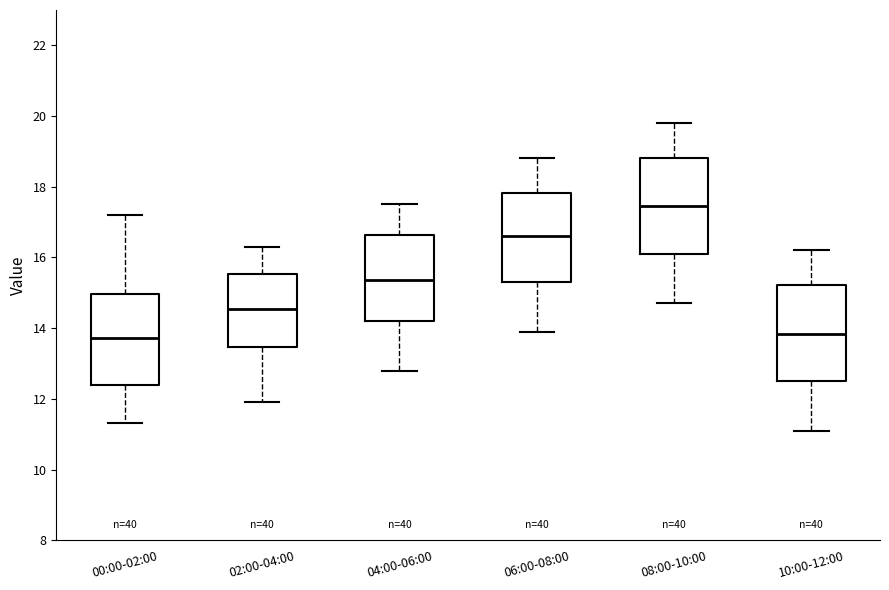

Reading left to right, read every box against the y-axis: the position of its median line, the range the box covers, and the ends of its whiskers. The values are not printed on the chart, so give them approximately, as read against the axis.

00:00-02:00: median 13.8, box 12.4 to 15.0, whiskers 11.4 to 17.2
02:00-04:00: median 14.6, box 13.4 to 15.6, whiskers 12.0 to 16.4
04:00-06:00: median 15.4, box 14.2 to 16.6, whiskers 12.8 to 17.6
06:00-08:00: median 16.6, box 15.4 to 17.8, whiskers 14.0 to 18.8
08:00-10:00: median 17.4, box 16.2 to 18.8, whiskers 14.8 to 19.8
10:00-12:00: median 13.8, box 12.6 to 15.2, whiskers 11.2 to 16.2